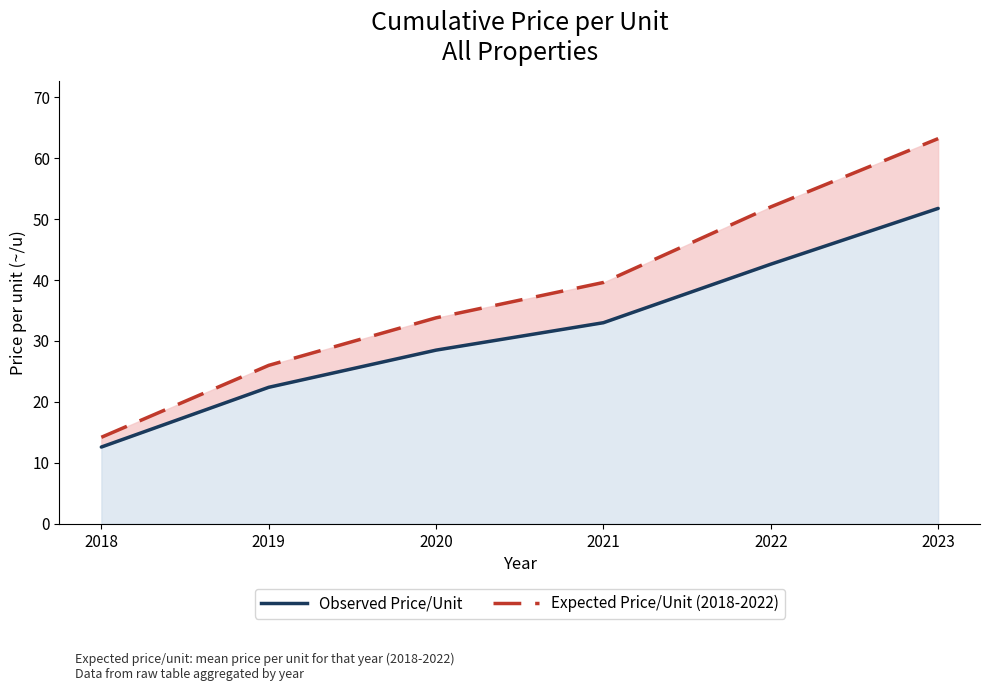

Rank the categories by Observed Price/Unit value from highest to lowest.

2023, 2022, 2021, 2020, 2019, 2018